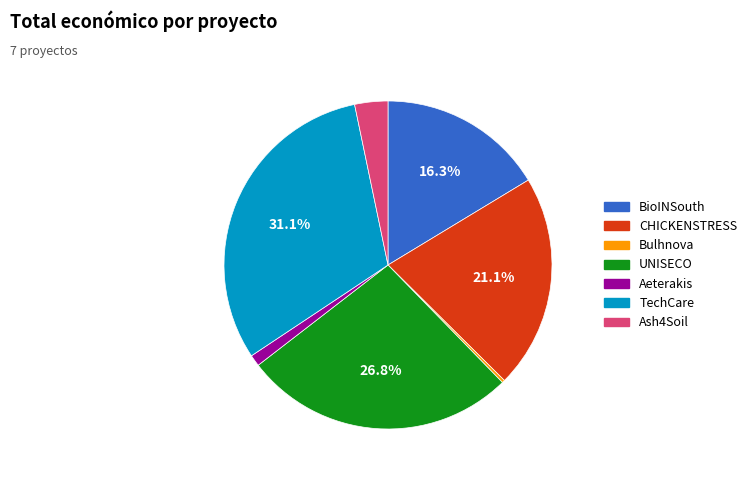

Does any single category account for the majority?

No